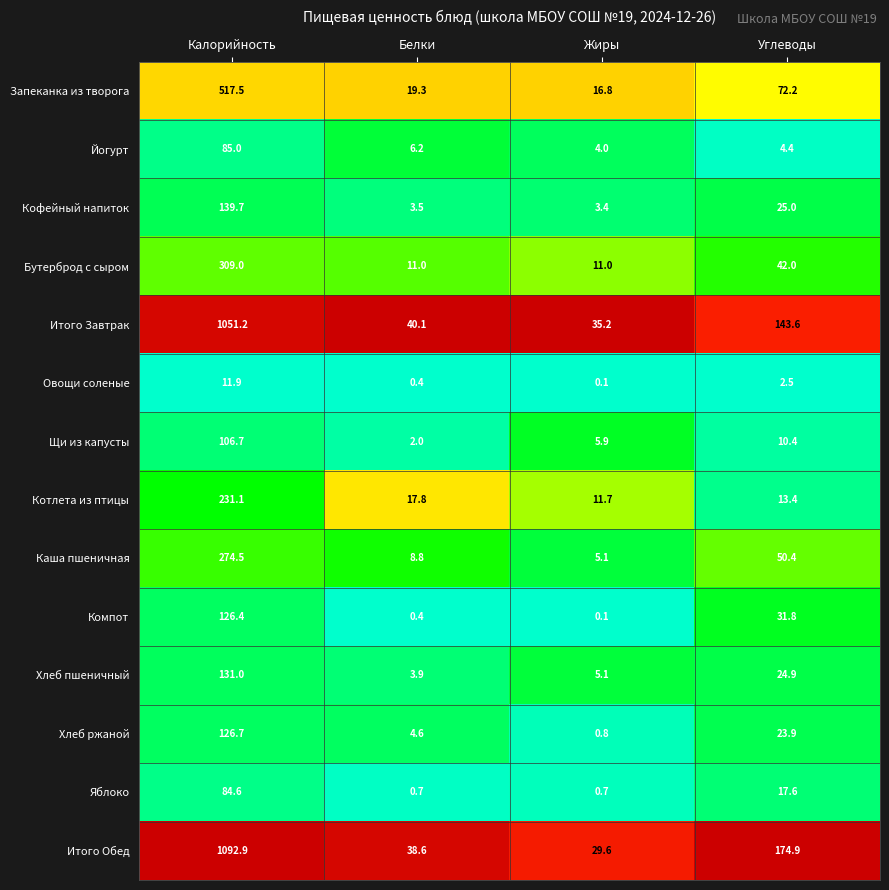

What is the greatest value displayed?

1092.9